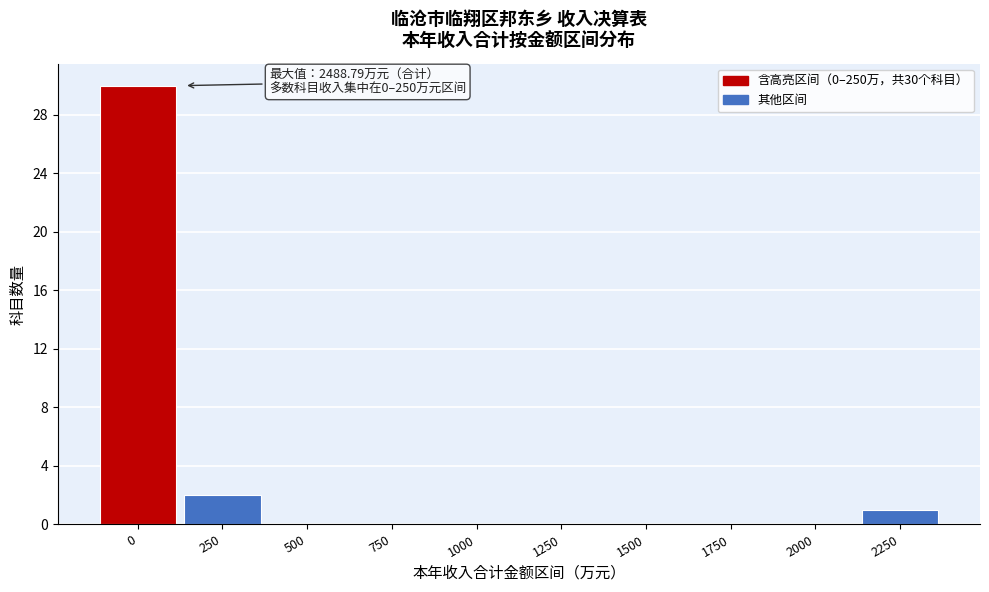

Reading right to left, list all the values displayed in this chart.

2250=1	2000=0	1750=0	1500=0	1250=0	1000=0	750=0	500=0	250=2	0=30